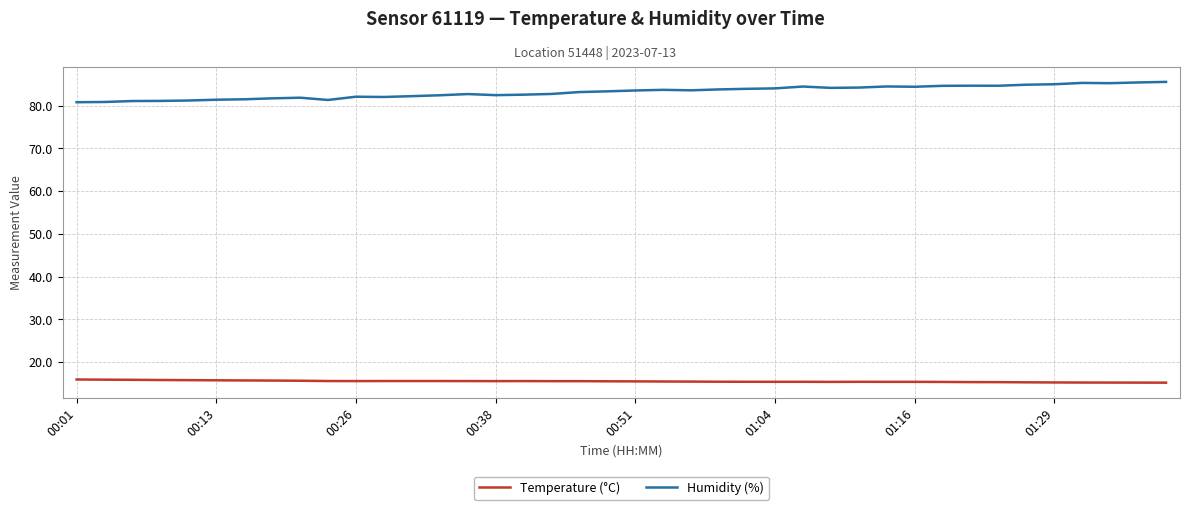

What is the lowest value of the Temperature (°C) series?

15.2